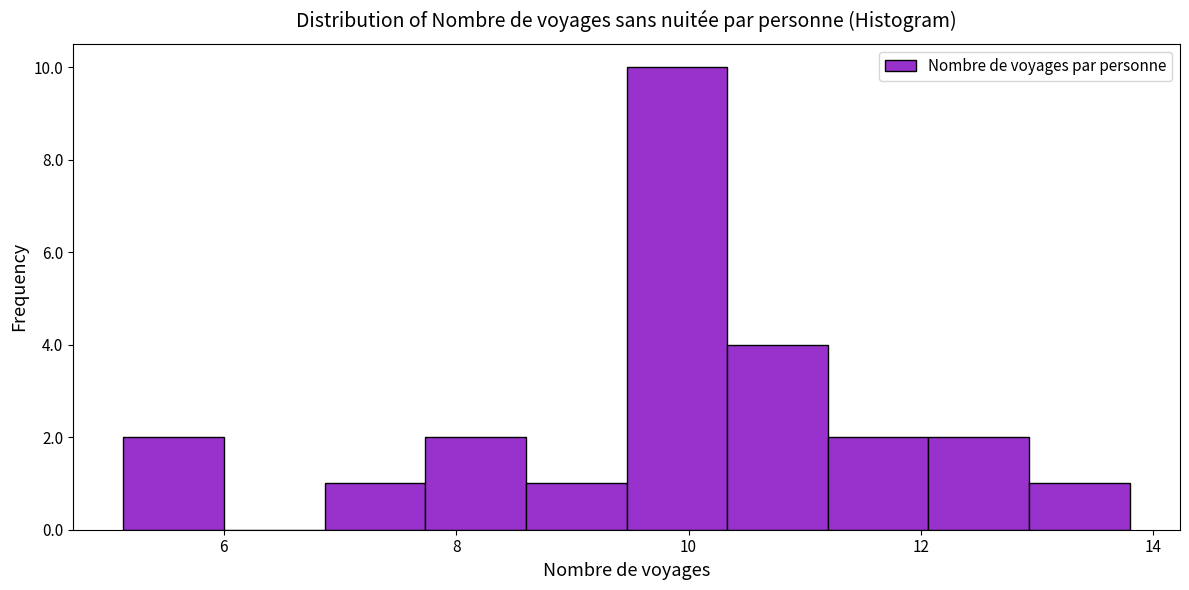

How tall is the bar that spans 7.8 to 8.6 on the x-axis? Neither the bar edges nor the heights are printed on the chart, so give them approximately, as read against the axes.

2